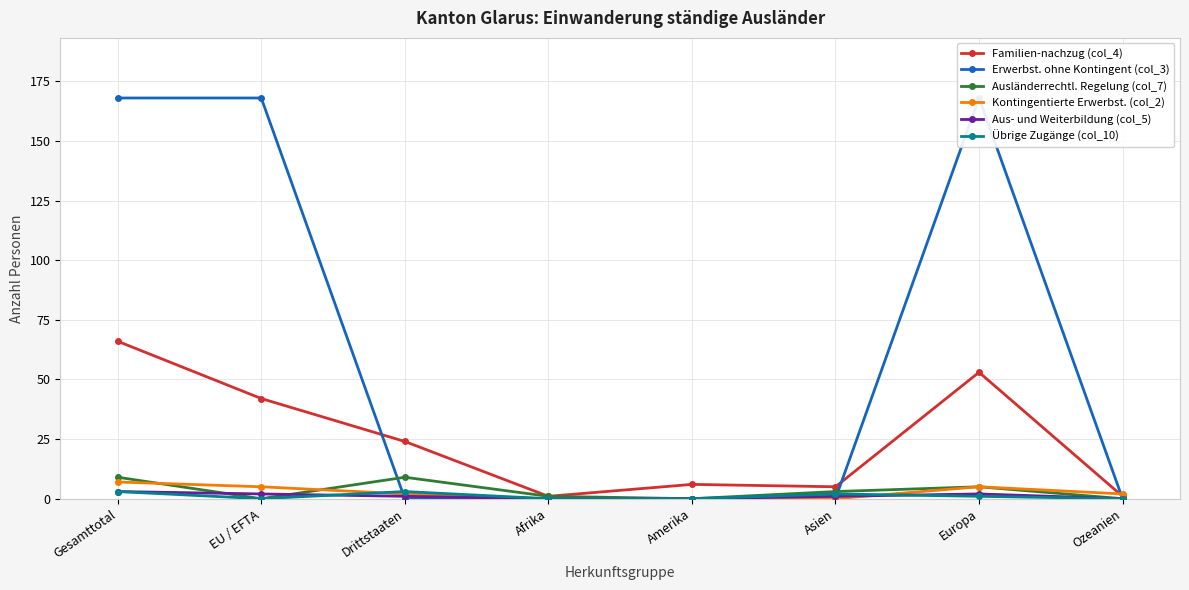

What is the maximum value shown in the chart?

168